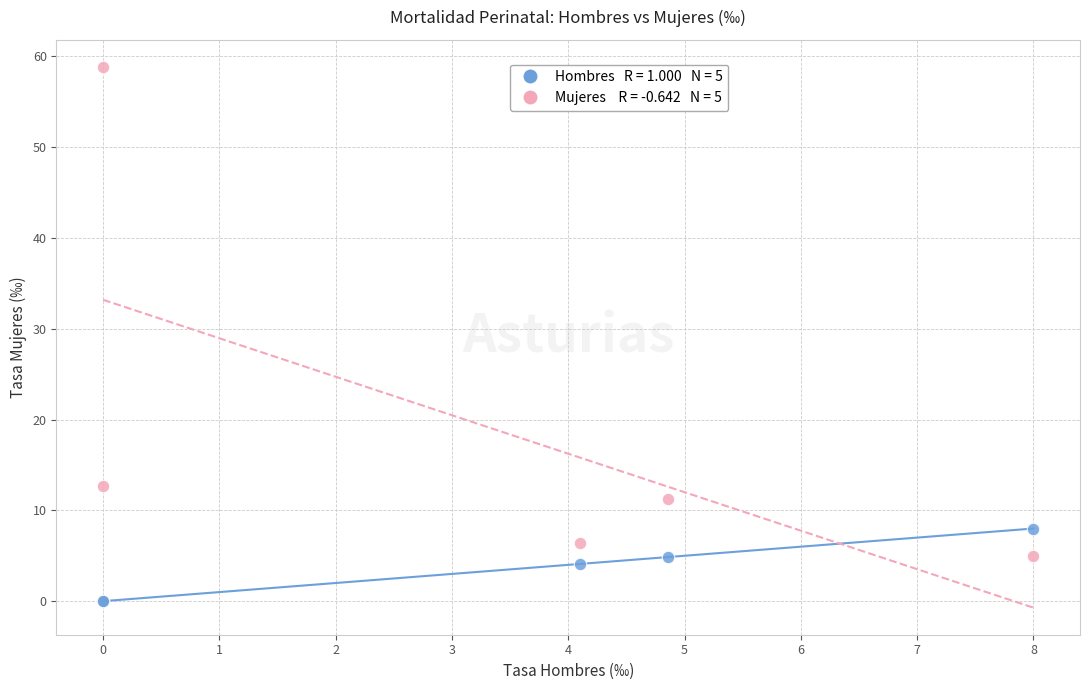

Across all series, what Y value is closest to 29?

12.7